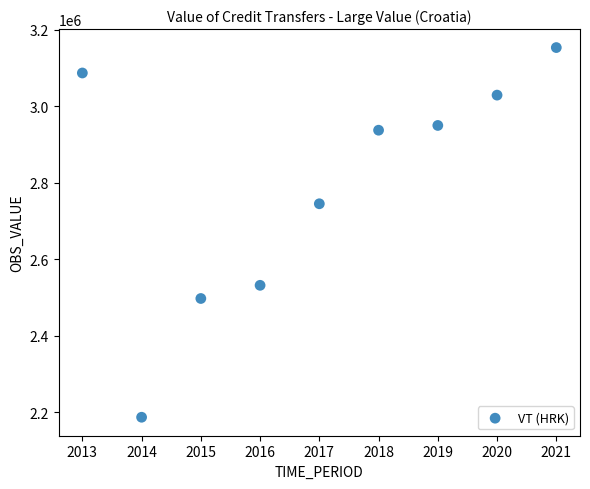

What is the average X value?

2017.0